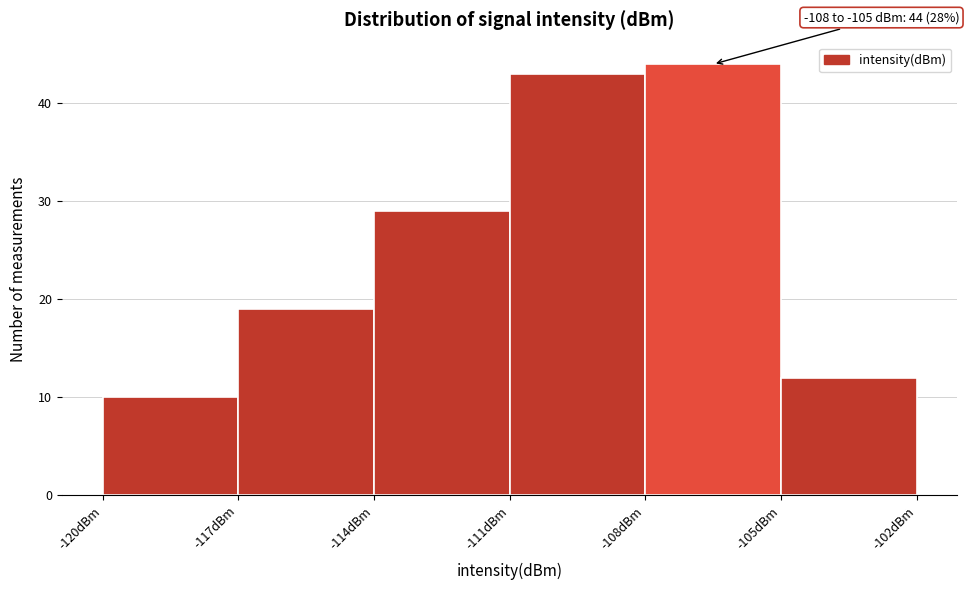

Over which range of the x-axis is the bar tallest?

-108 to -105